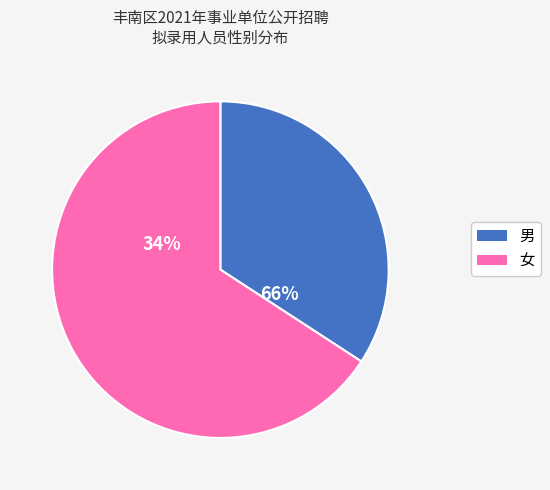

To the nearest percent, what percentage of the pie is 女?

66%